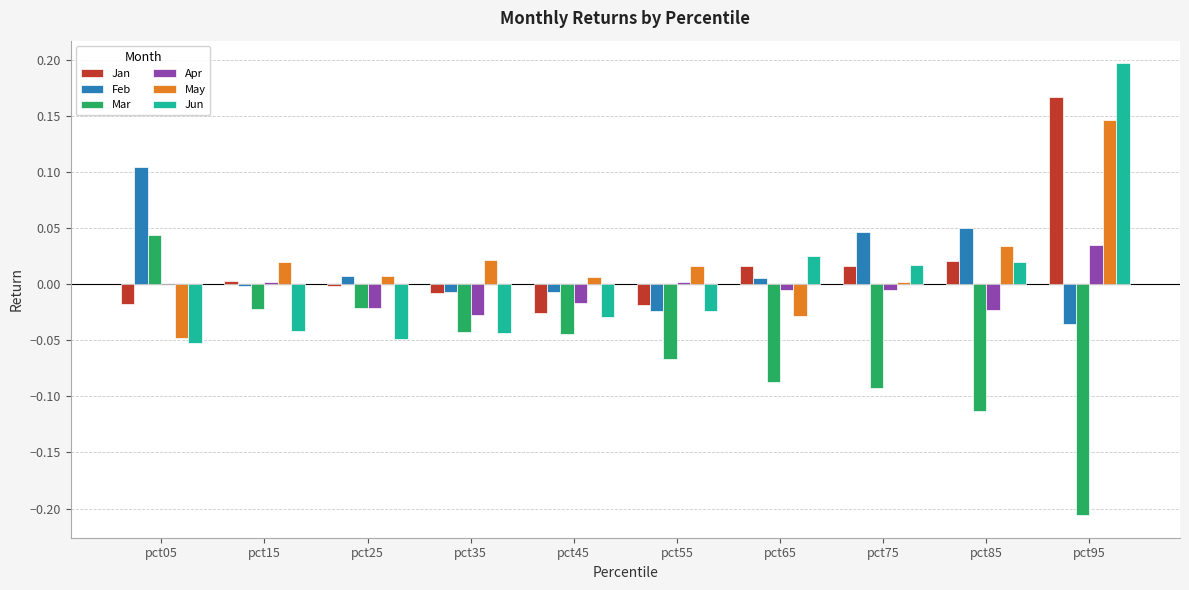

Is it true that Feb equals -0.0 at pct45?

True